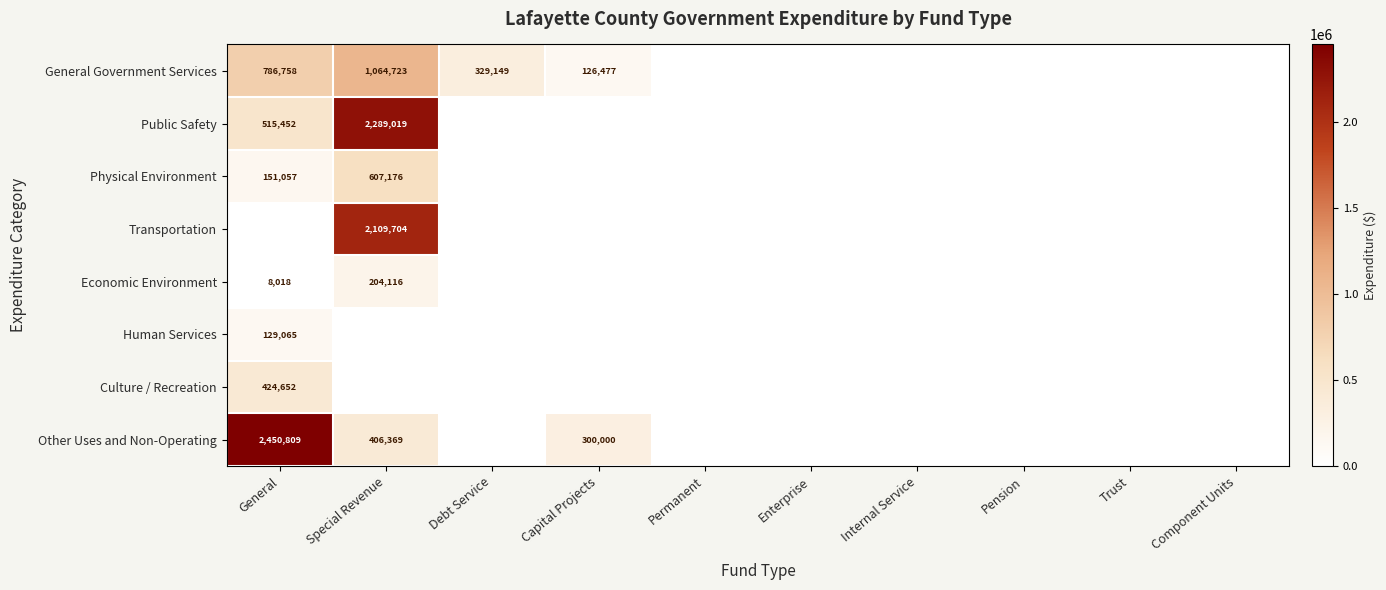

Between Permanent and General, which is larger?

General